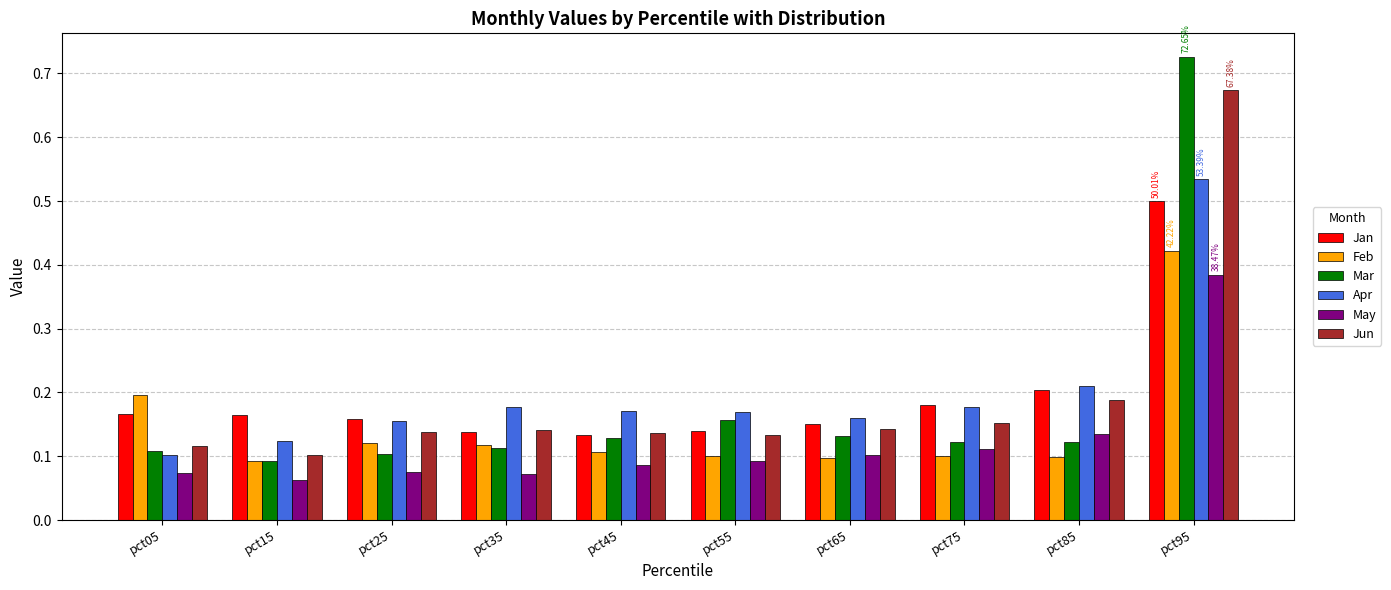

What is the difference between the Mar values at pct95 and pct35?

0.6